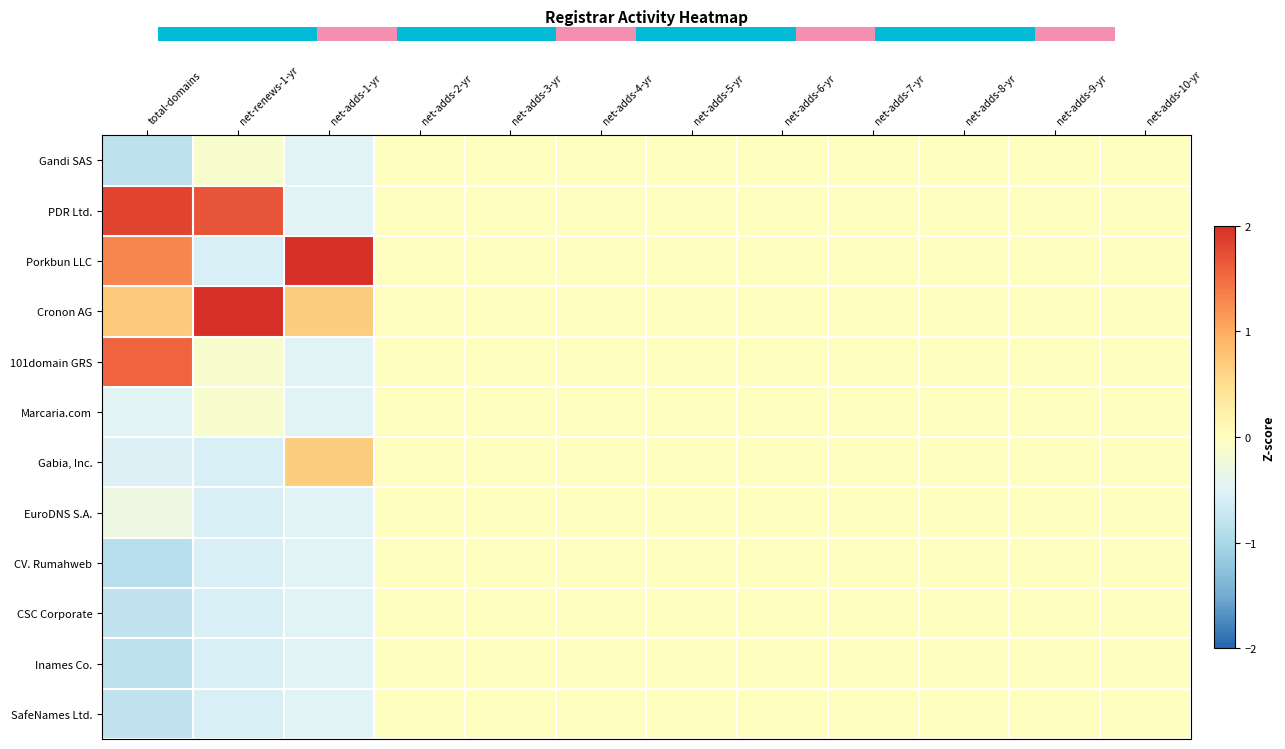

Reading left to right, transcribe all the data shown in this chart.

Gandi SAS: total-domains=-0.8	net-renews-1-yr=-0.1	net-adds-1-yr=-0.5	net-adds-2-yr=0.0	net-adds-3-yr=0.0	net-adds-4-yr=0.0	net-adds-5-yr=0.0	net-adds-6-yr=0.0	net-adds-7-yr=0.0	net-adds-8-yr=0.0	net-adds-9-yr=0.0	net-adds-10-yr=0.0
PDR Ltd.: total-domains=1.8	net-renews-1-yr=1.7	net-adds-1-yr=-0.5	net-adds-2-yr=0.0	net-adds-3-yr=0.0	net-adds-4-yr=0.0	net-adds-5-yr=0.0	net-adds-6-yr=0.0	net-adds-7-yr=0.0	net-adds-8-yr=0.0	net-adds-9-yr=0.0	net-adds-10-yr=0.0
Porkbun LLC: total-domains=1.3	net-renews-1-yr=-0.6	net-adds-1-yr=3.0	net-adds-2-yr=0.0	net-adds-3-yr=0.0	net-adds-4-yr=0.0	net-adds-5-yr=0.0	net-adds-6-yr=0.0	net-adds-7-yr=0.0	net-adds-8-yr=0.0	net-adds-9-yr=0.0	net-adds-10-yr=0.0
Cronon AG: total-domains=0.7	net-renews-1-yr=2.6	net-adds-1-yr=0.7	net-adds-2-yr=0.0	net-adds-3-yr=0.0	net-adds-4-yr=0.0	net-adds-5-yr=0.0	net-adds-6-yr=0.0	net-adds-7-yr=0.0	net-adds-8-yr=0.0	net-adds-9-yr=0.0	net-adds-10-yr=0.0
101domain GRS: total-domains=1.6	net-renews-1-yr=-0.1	net-adds-1-yr=-0.5	net-adds-2-yr=0.0	net-adds-3-yr=0.0	net-adds-4-yr=0.0	net-adds-5-yr=0.0	net-adds-6-yr=0.0	net-adds-7-yr=0.0	net-adds-8-yr=0.0	net-adds-9-yr=0.0	net-adds-10-yr=0.0
Marcaria.com: total-domains=-0.5	net-renews-1-yr=-0.1	net-adds-1-yr=-0.5	net-adds-2-yr=0.0	net-adds-3-yr=0.0	net-adds-4-yr=0.0	net-adds-5-yr=0.0	net-adds-6-yr=0.0	net-adds-7-yr=0.0	net-adds-8-yr=0.0	net-adds-9-yr=0.0	net-adds-10-yr=0.0
Gabia, Inc.: total-domains=-0.5	net-renews-1-yr=-0.6	net-adds-1-yr=0.7	net-adds-2-yr=0.0	net-adds-3-yr=0.0	net-adds-4-yr=0.0	net-adds-5-yr=0.0	net-adds-6-yr=0.0	net-adds-7-yr=0.0	net-adds-8-yr=0.0	net-adds-9-yr=0.0	net-adds-10-yr=0.0
EuroDNS S.A.: total-domains=-0.3	net-renews-1-yr=-0.6	net-adds-1-yr=-0.5	net-adds-2-yr=0.0	net-adds-3-yr=0.0	net-adds-4-yr=0.0	net-adds-5-yr=0.0	net-adds-6-yr=0.0	net-adds-7-yr=0.0	net-adds-8-yr=0.0	net-adds-9-yr=0.0	net-adds-10-yr=0.0
CV. Rumahweb: total-domains=-0.9	net-renews-1-yr=-0.6	net-adds-1-yr=-0.5	net-adds-2-yr=0.0	net-adds-3-yr=0.0	net-adds-4-yr=0.0	net-adds-5-yr=0.0	net-adds-6-yr=0.0	net-adds-7-yr=0.0	net-adds-8-yr=0.0	net-adds-9-yr=0.0	net-adds-10-yr=0.0
CSC Corporate: total-domains=-0.8	net-renews-1-yr=-0.6	net-adds-1-yr=-0.5	net-adds-2-yr=0.0	net-adds-3-yr=0.0	net-adds-4-yr=0.0	net-adds-5-yr=0.0	net-adds-6-yr=0.0	net-adds-7-yr=0.0	net-adds-8-yr=0.0	net-adds-9-yr=0.0	net-adds-10-yr=0.0
Inames Co.: total-domains=-0.8	net-renews-1-yr=-0.6	net-adds-1-yr=-0.5	net-adds-2-yr=0.0	net-adds-3-yr=0.0	net-adds-4-yr=0.0	net-adds-5-yr=0.0	net-adds-6-yr=0.0	net-adds-7-yr=0.0	net-adds-8-yr=0.0	net-adds-9-yr=0.0	net-adds-10-yr=0.0
SafeNames Ltd.: total-domains=-0.8	net-renews-1-yr=-0.6	net-adds-1-yr=-0.5	net-adds-2-yr=0.0	net-adds-3-yr=0.0	net-adds-4-yr=0.0	net-adds-5-yr=0.0	net-adds-6-yr=0.0	net-adds-7-yr=0.0	net-adds-8-yr=0.0	net-adds-9-yr=0.0	net-adds-10-yr=0.0